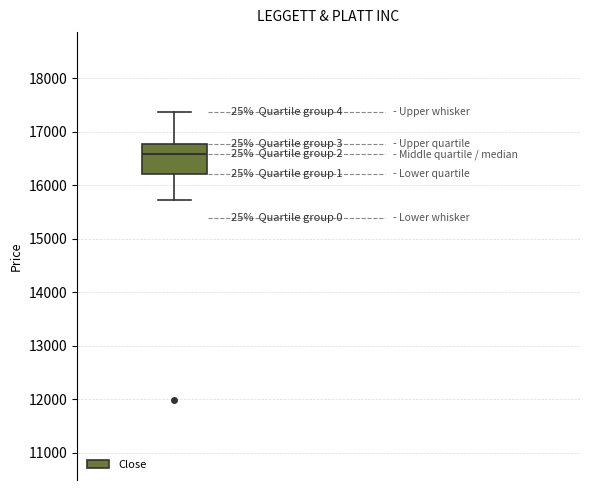

Transcribe this box plot: give where the median line is, the range the box spans, and where the two whiskers end, as read against the y-axis. The values are not printed on the chart, so give them approximately, as read against the axis.

median 16600, box 16200 to 16800, whiskers 15700 to 17400